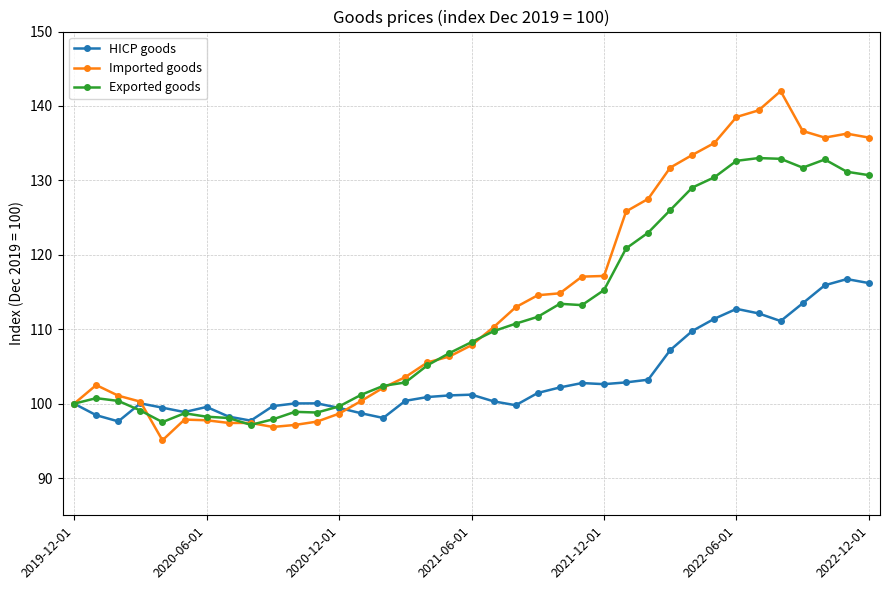

True or false: Imported goods has more than 2 interior local peaks.

True